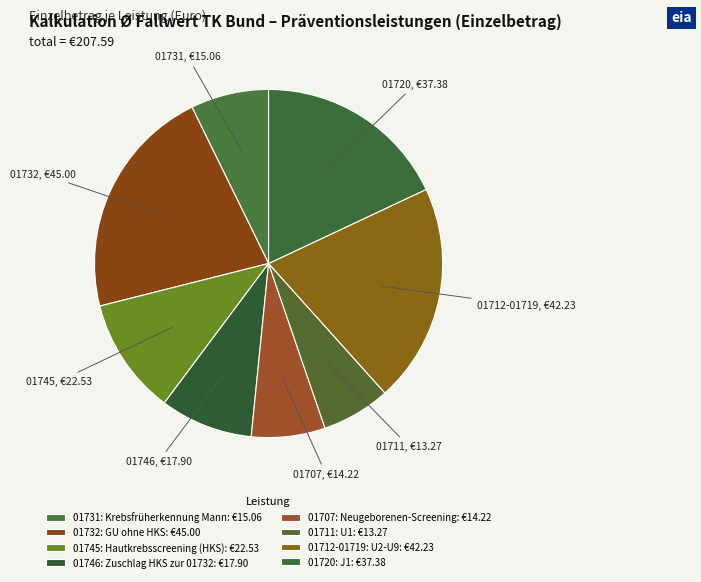

What percentage do 01746: Zuschlag HKS zur 01732 and 01720: J1 together represent?

26.6%